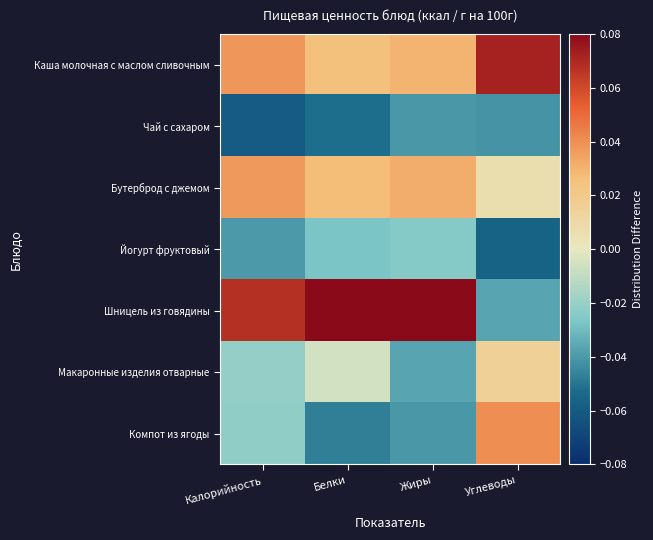

Reading right to left, extract all data points from this chart.

Каша молочная с маслом сливочным: Углеводы=0.1	Жиры=0.0	Белки=0.0	Калорийность=0.0
Чай с сахаром: Углеводы=-0.0	Жиры=-0.0	Белки=-0.1	Калорийность=-0.1
Бутерброд с джемом: Углеводы=0.0	Жиры=0.0	Белки=0.0	Калорийность=0.0
Йогурт фруктовый: Углеводы=-0.1	Жиры=-0.0	Белки=-0.0	Калорийность=-0.0
Шницель из говядины: Углеводы=-0.0	Жиры=0.1	Белки=0.1	Калорийность=0.1
Макаронные изделия отварные: Углеводы=0.0	Жиры=-0.0	Белки=-0.0	Калорийность=-0.0
Компот из ягоды: Углеводы=0.0	Жиры=-0.0	Белки=-0.0	Калорийность=-0.0